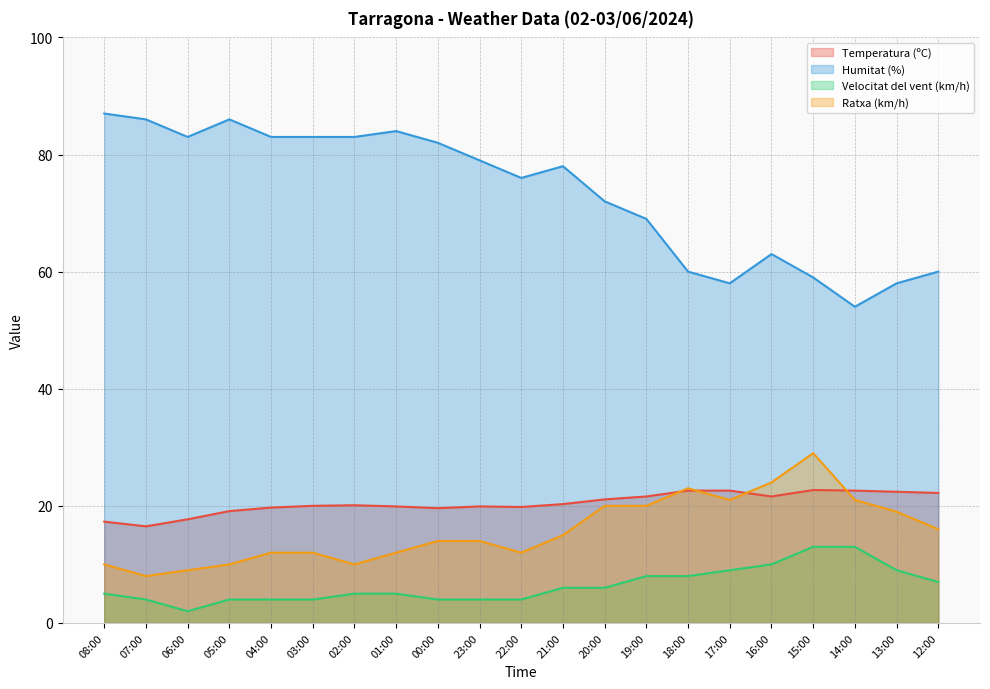

At how many categories does at least one series exceed 29?

21